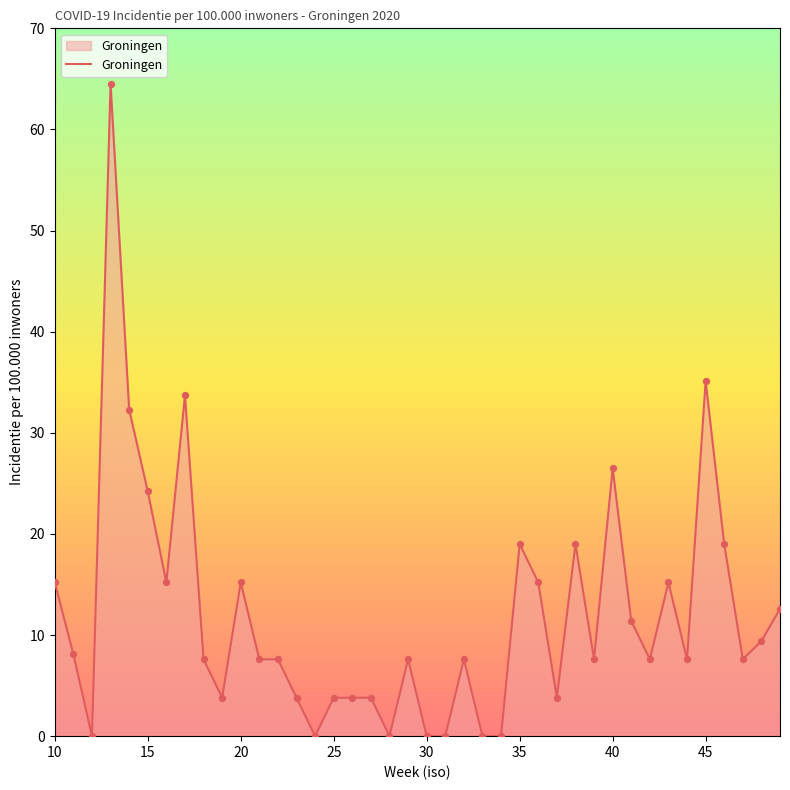

What is the greatest value displayed?

64.5